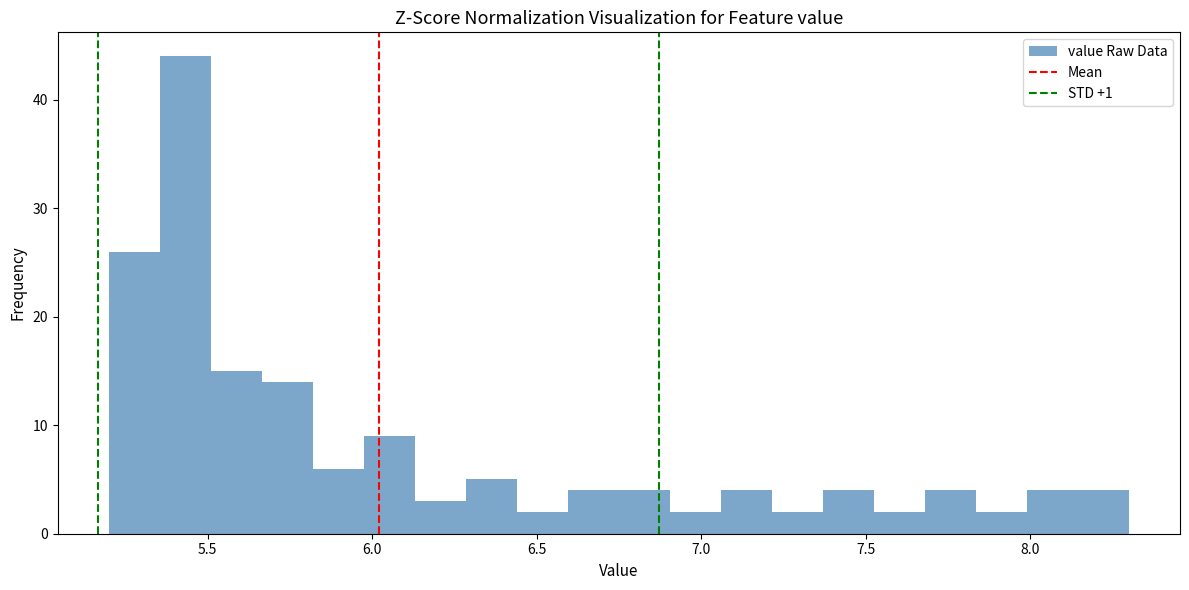

Around what value on the x-axis is the tallest bar? Give the approximate position of its centre, as read against the axis.

5.45